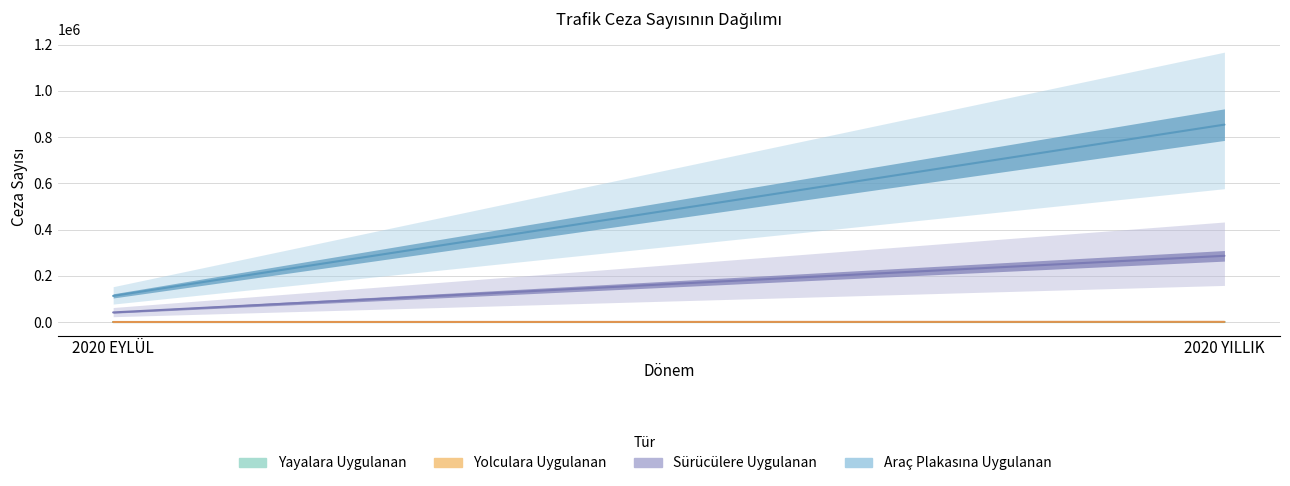

What is the average value of the Yolculara Uygulanan series?

404